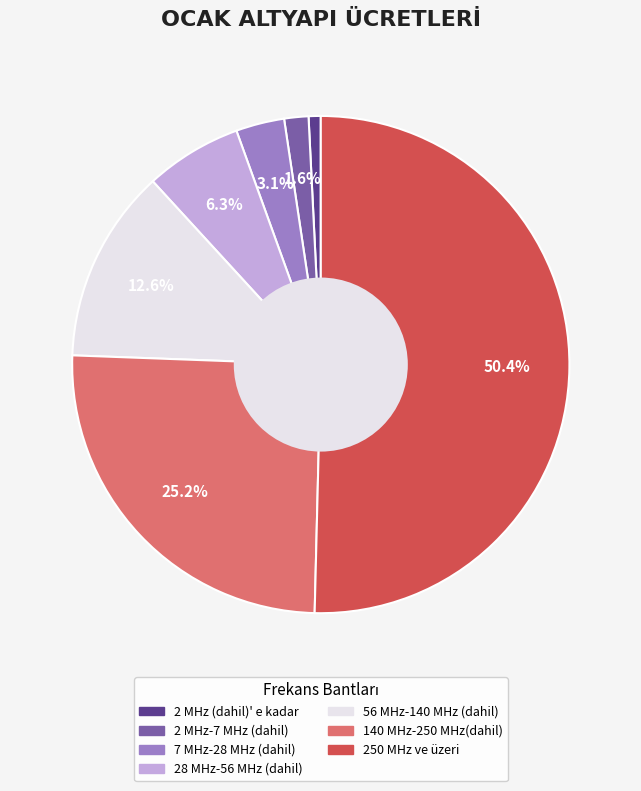

Approximately how many times larger is the value at 250 MHz ve üzeri compared to 140 MHz-250 MHz(dahil)?

2.0